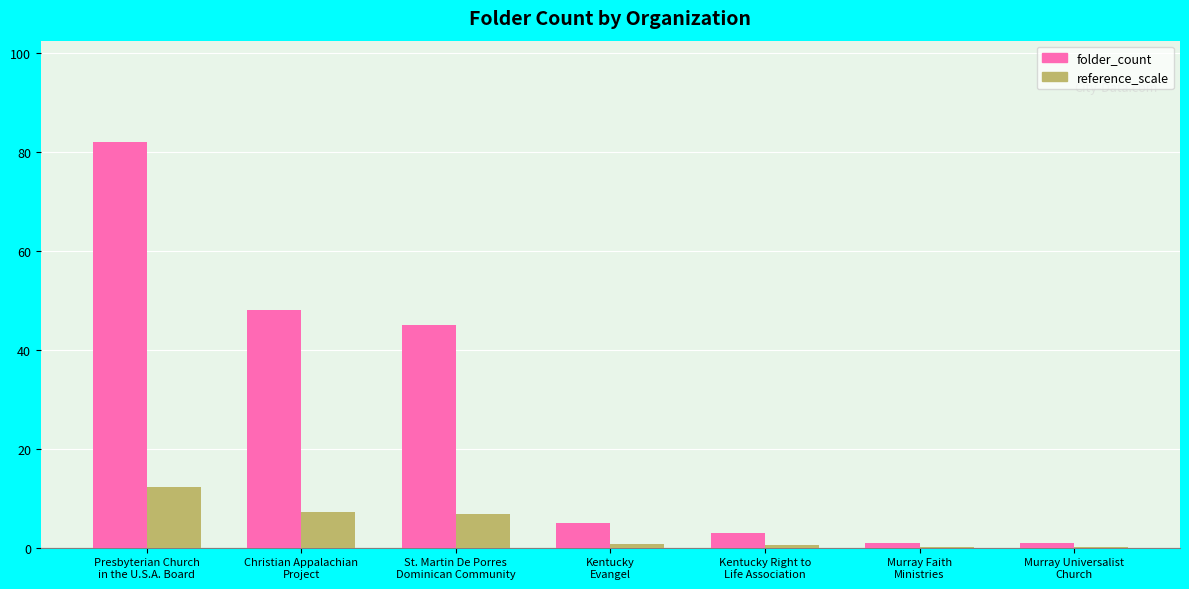

At which label does folder_count first exceed 5?

Presbyterian Church
in the U.S.A. Board